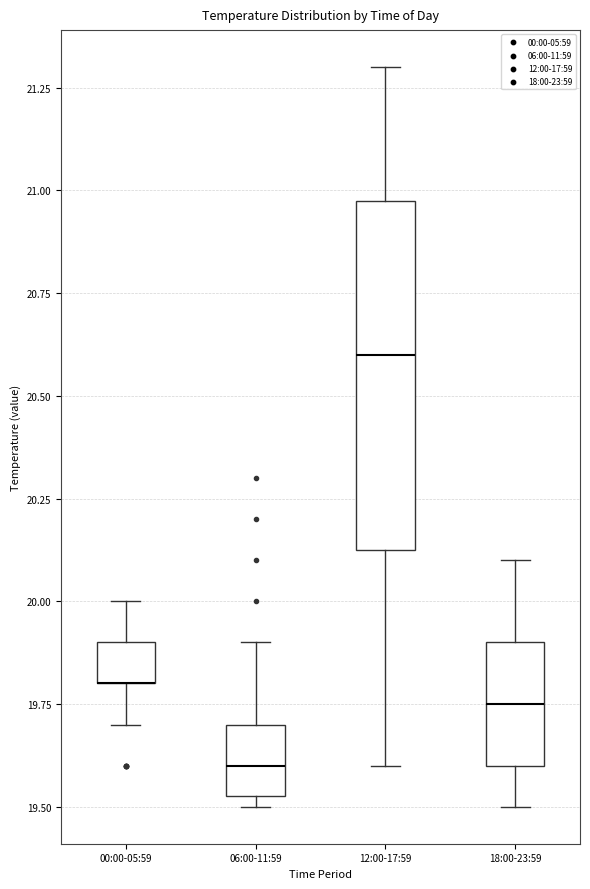

Reading left to right, read every box against the y-axis: the position of its median line, the range the box covers, and the ends of its whiskers. The values are not printed on the chart, so give them approximately, as read against the axis.

00:00-05:59: median 19.80 (drawn on the box's lower edge), box 19.80 to 19.90, whiskers 19.70 to 20.00
06:00-11:59: median 19.60, box 19.55 to 19.70, whiskers 19.50 to 19.90
12:00-17:59: median 20.60, box 20.15 to 21.00, whiskers 19.60 to 21.30
18:00-23:59: median 19.75, box 19.60 to 19.90, whiskers 19.50 to 20.10